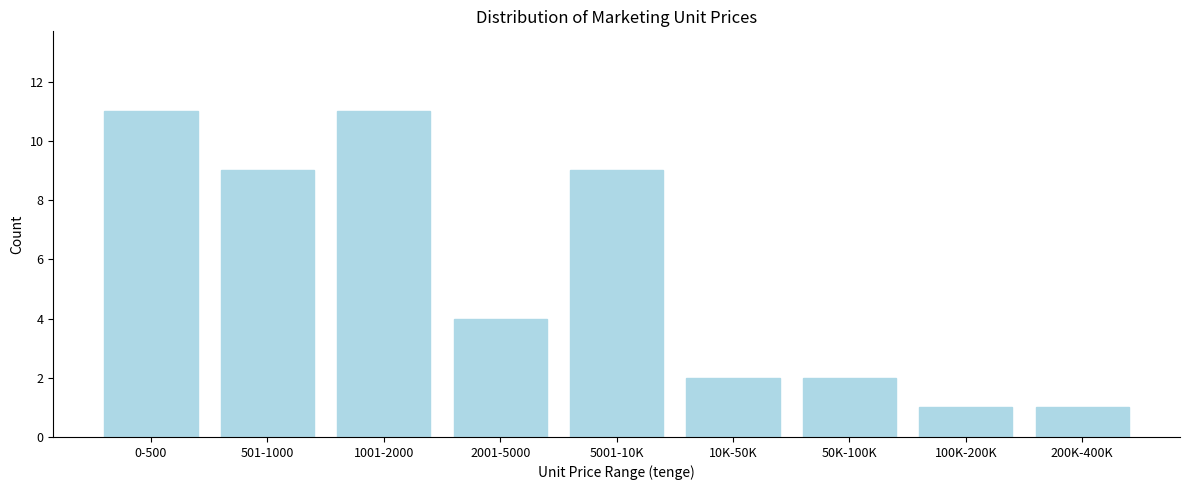

Reading right to left, transcribe all the data shown in this chart.

1	1	2	2	9	4	11	9	11